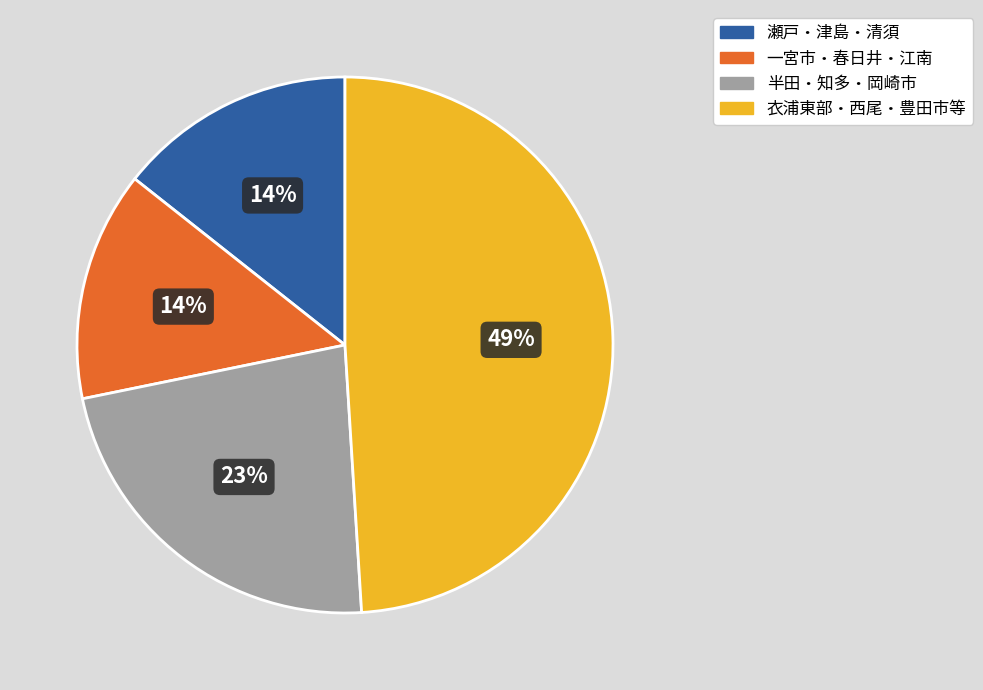

How many segments does this pie chart have?

4